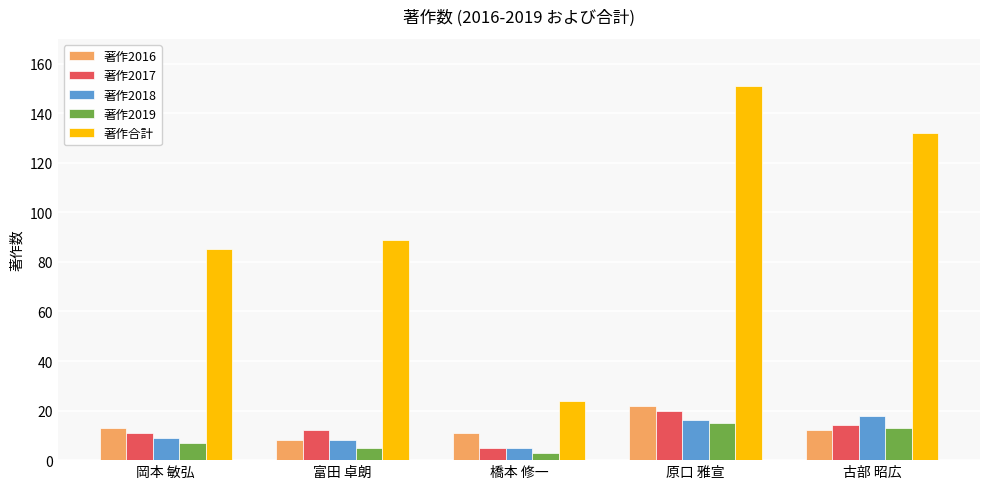

Reading left to right, what are all the values shown in this chart?

著作2016: 岡本 敏弘=13	富田 卓朗=8	橋本 修一=11	原口 雅宣=22	古部 昭広=12
著作2017: 岡本 敏弘=11	富田 卓朗=12	橋本 修一=5	原口 雅宣=20	古部 昭広=14
著作2018: 岡本 敏弘=9	富田 卓朗=8	橋本 修一=5	原口 雅宣=16	古部 昭広=18
著作2019: 岡本 敏弘=7	富田 卓朗=5	橋本 修一=3	原口 雅宣=15	古部 昭広=13
著作合計: 岡本 敏弘=85	富田 卓朗=89	橋本 修一=24	原口 雅宣=151	古部 昭広=132